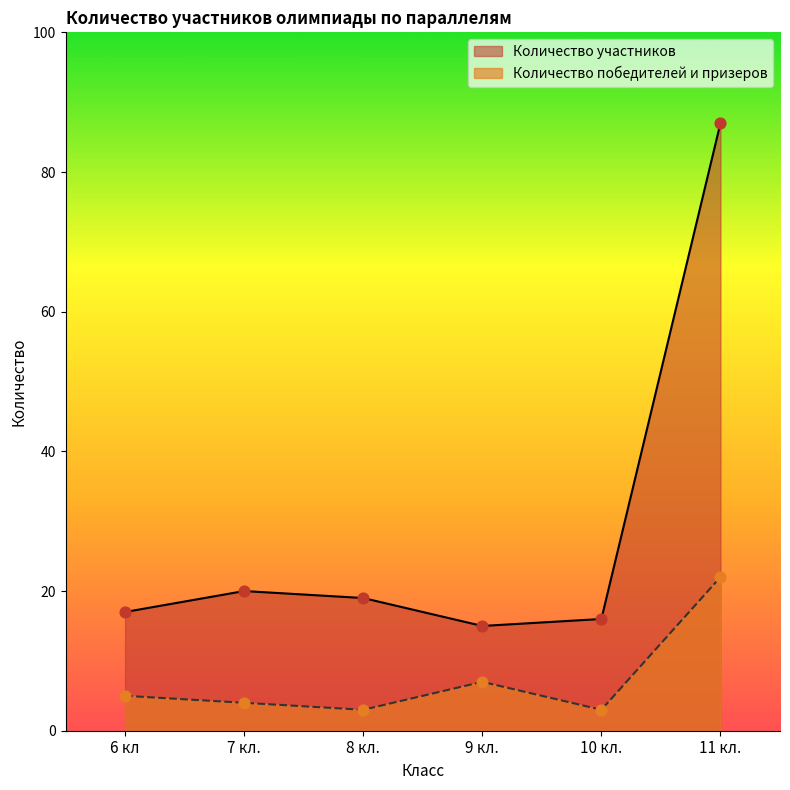

Is the value of Количество победителей и призеров at 10 кл. greater than the value of Количество участников at 7 кл.?

No